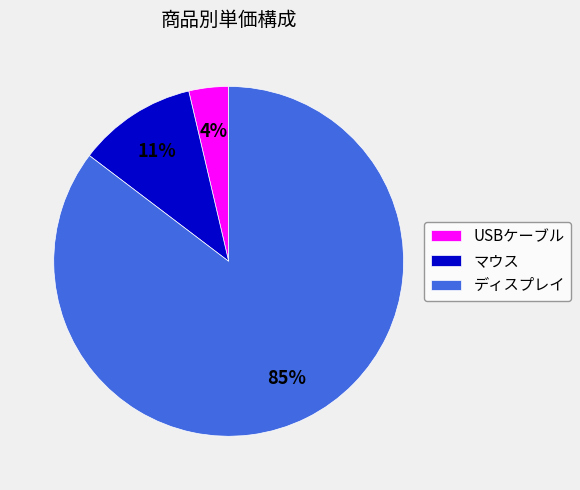

The マウス slice represents 6% of the pie. True or false?

False